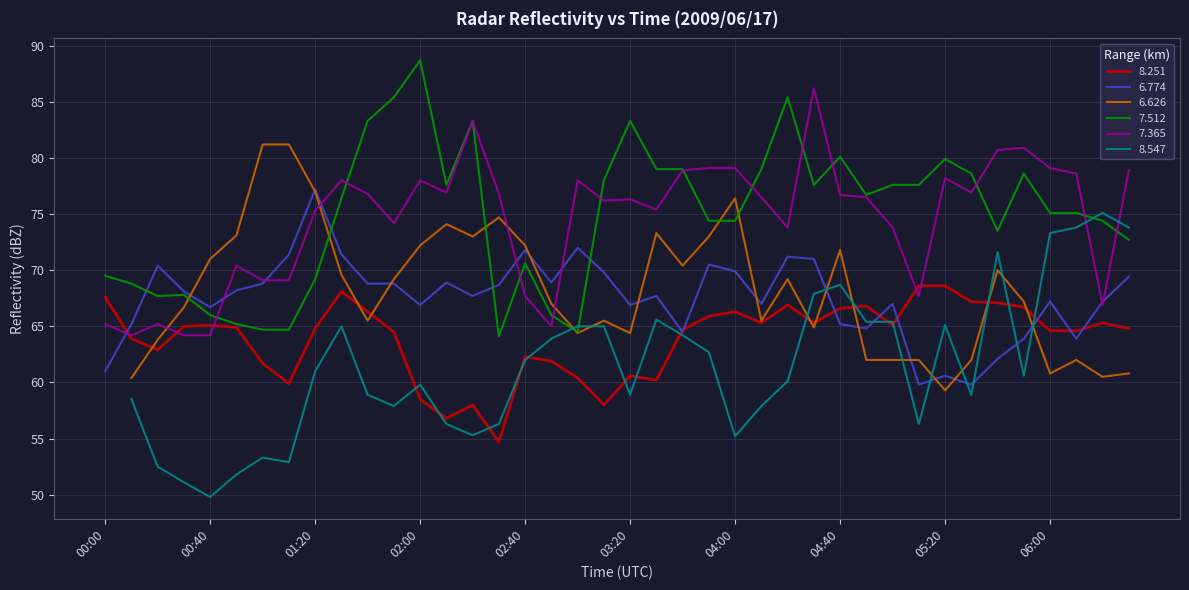

How many data points in   6.774 are less than 68?

20